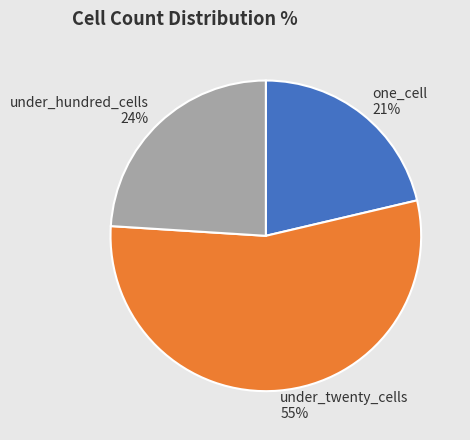

To the nearest percent, what is the combined percentage of under_hundred_cells and under_twenty_cells?

79%